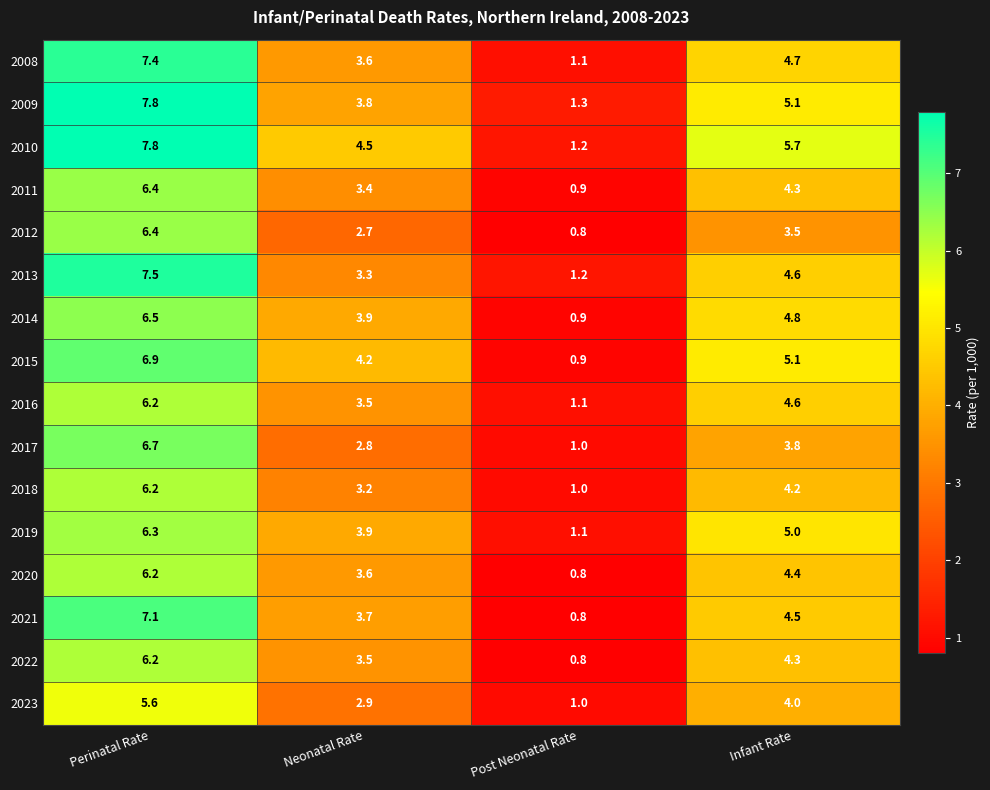

What is the average value of the 2019 series?

4.1